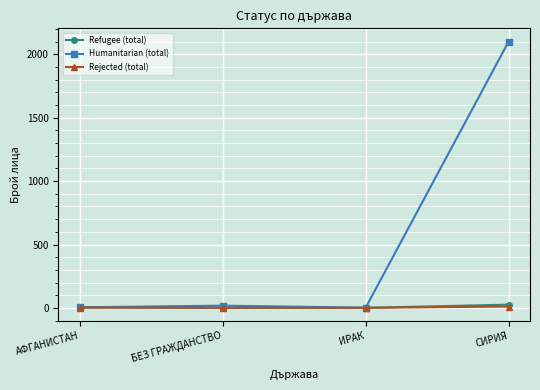

At which category is the sum across all series the highest?

СИРИЯ